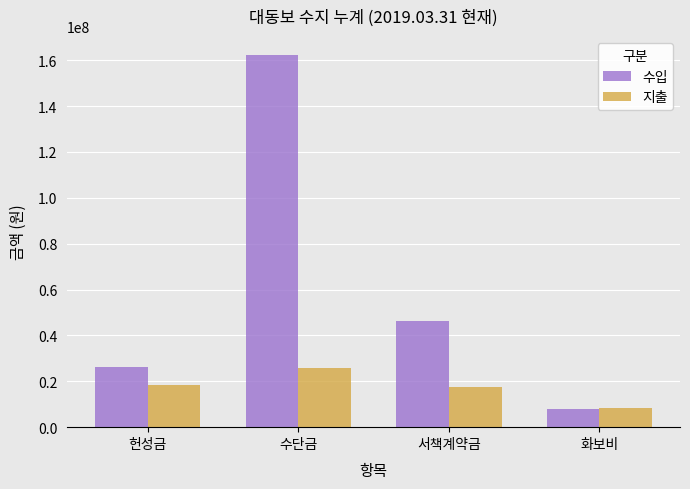

At which category is the sum across all series the highest?

수단금